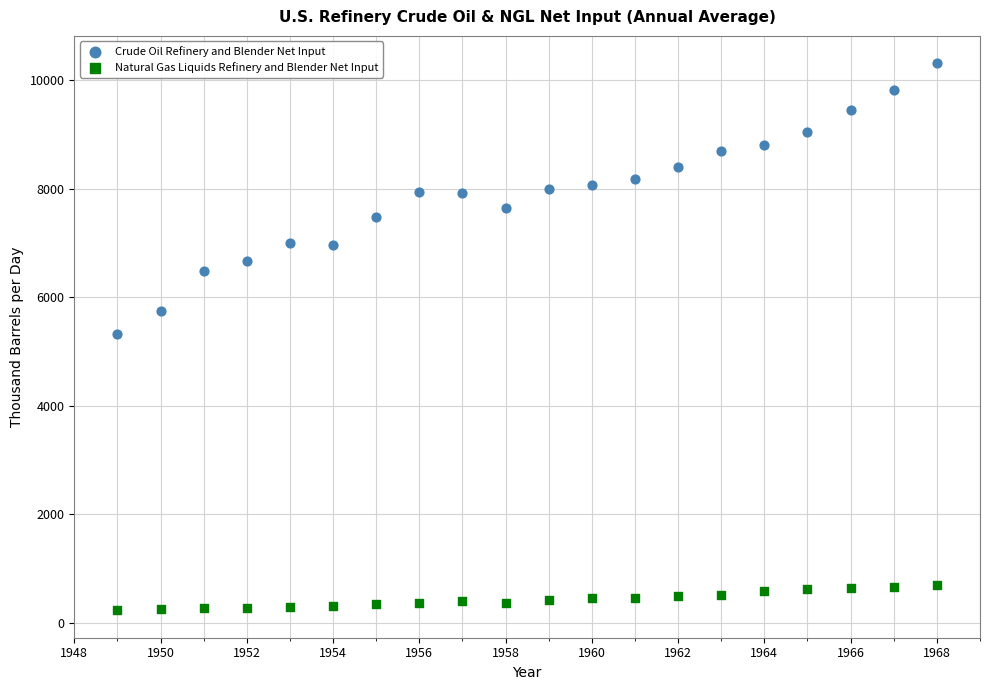

Which series reaches the minimum Y coordinate?

Natural Gas Liquids Refinery and Blender Net Input